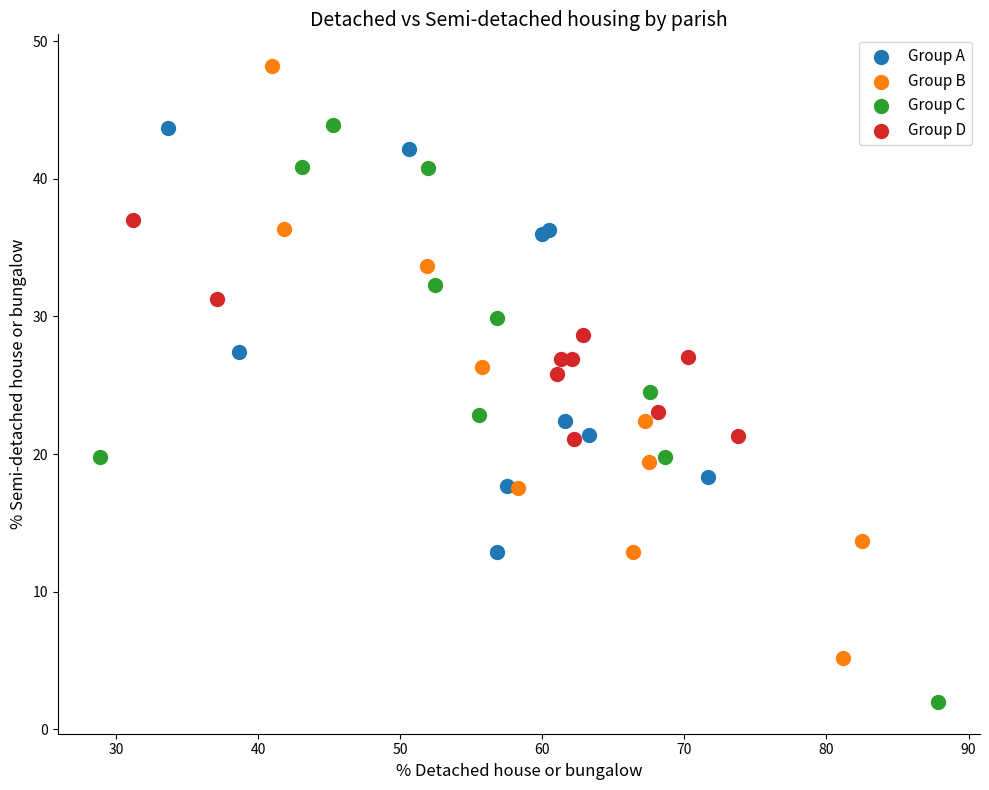

Which series reaches the maximum Y coordinate?

Group B